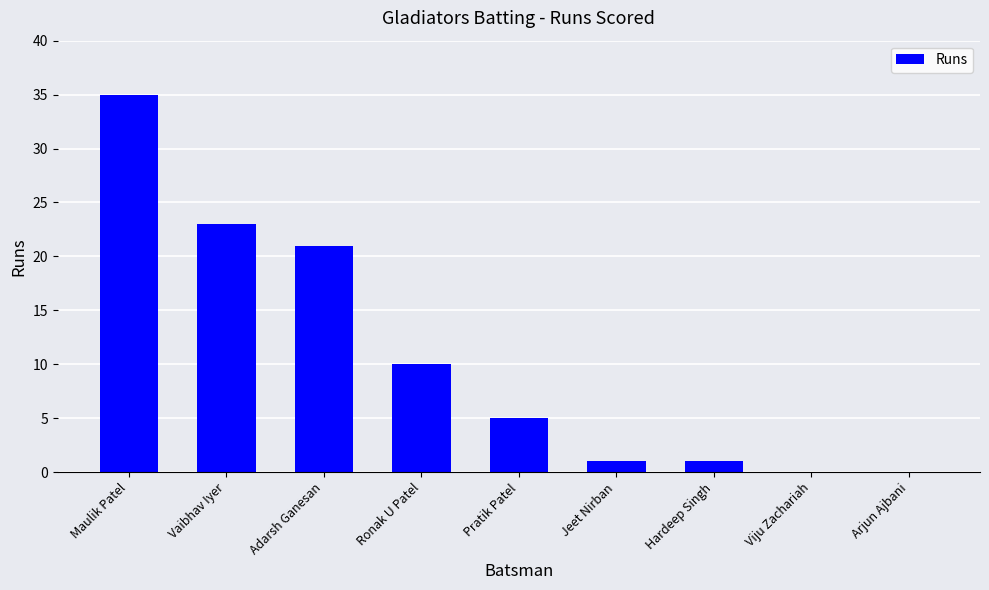

Are the bars horizontal?

No